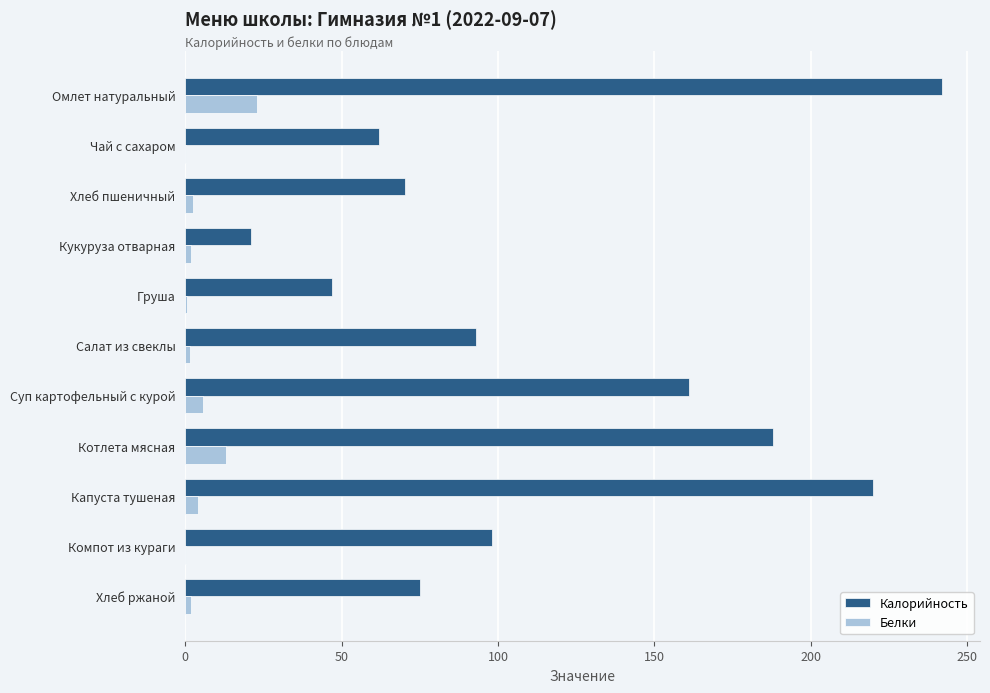

Is the value of Калорийность at Капуста тушеная greater than the value of Белки at Компот из кураги?

Yes